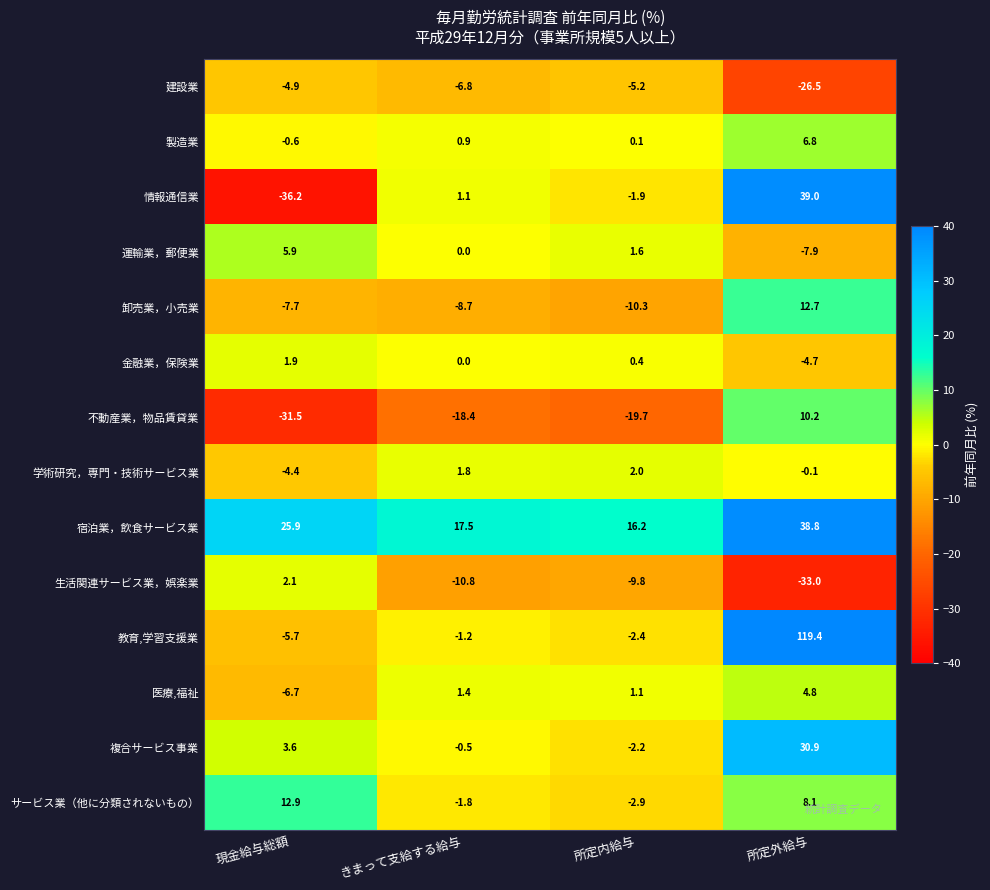

What is the difference between the 複合サービス事業 values at 現金給与総額 and 所定外給与?

27.3